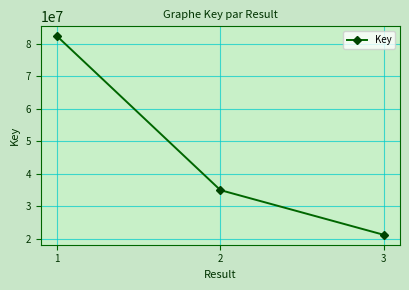

What is the sum of all values?

138324437